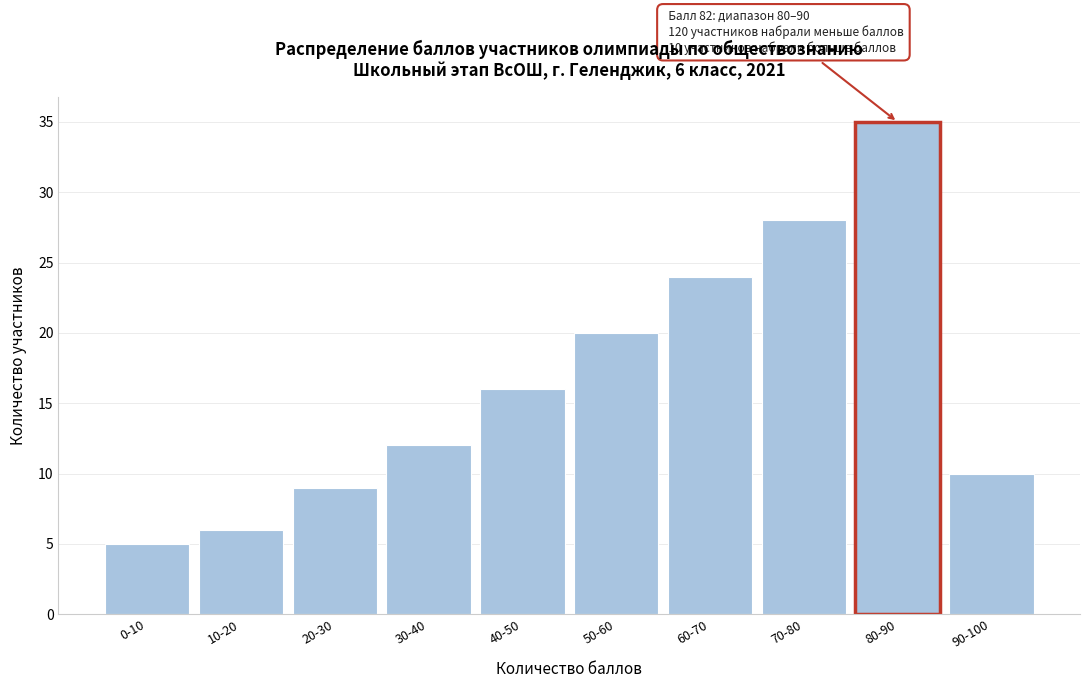

Reading right to left, extract all data points from this chart.

90-100=10	80-90=35	70-80=28	60-70=24	50-60=20	40-50=16	30-40=12	20-30=9	10-20=6	0-10=5